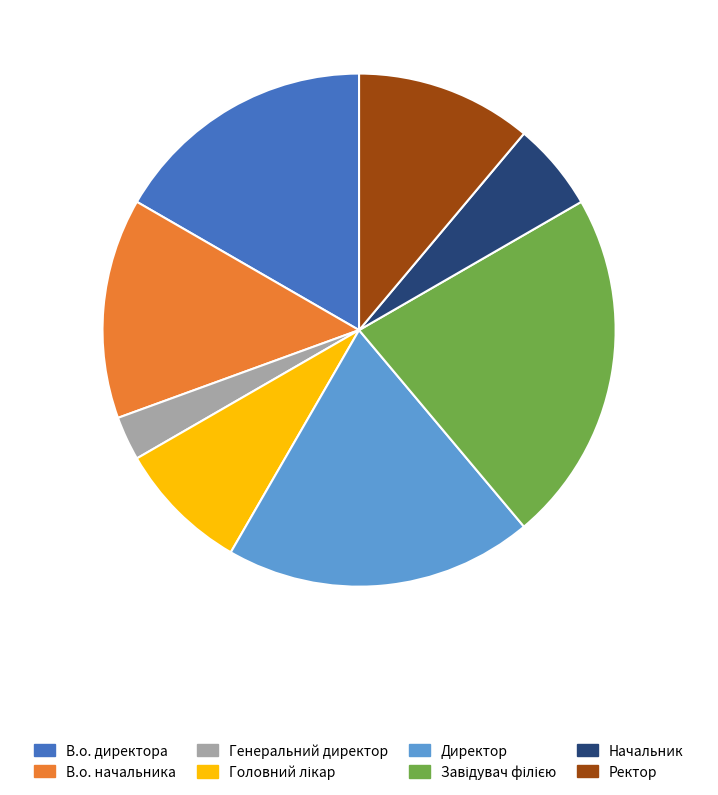

What is the ratio of the value at Начальник to the value at Генеральний директор?

2.0